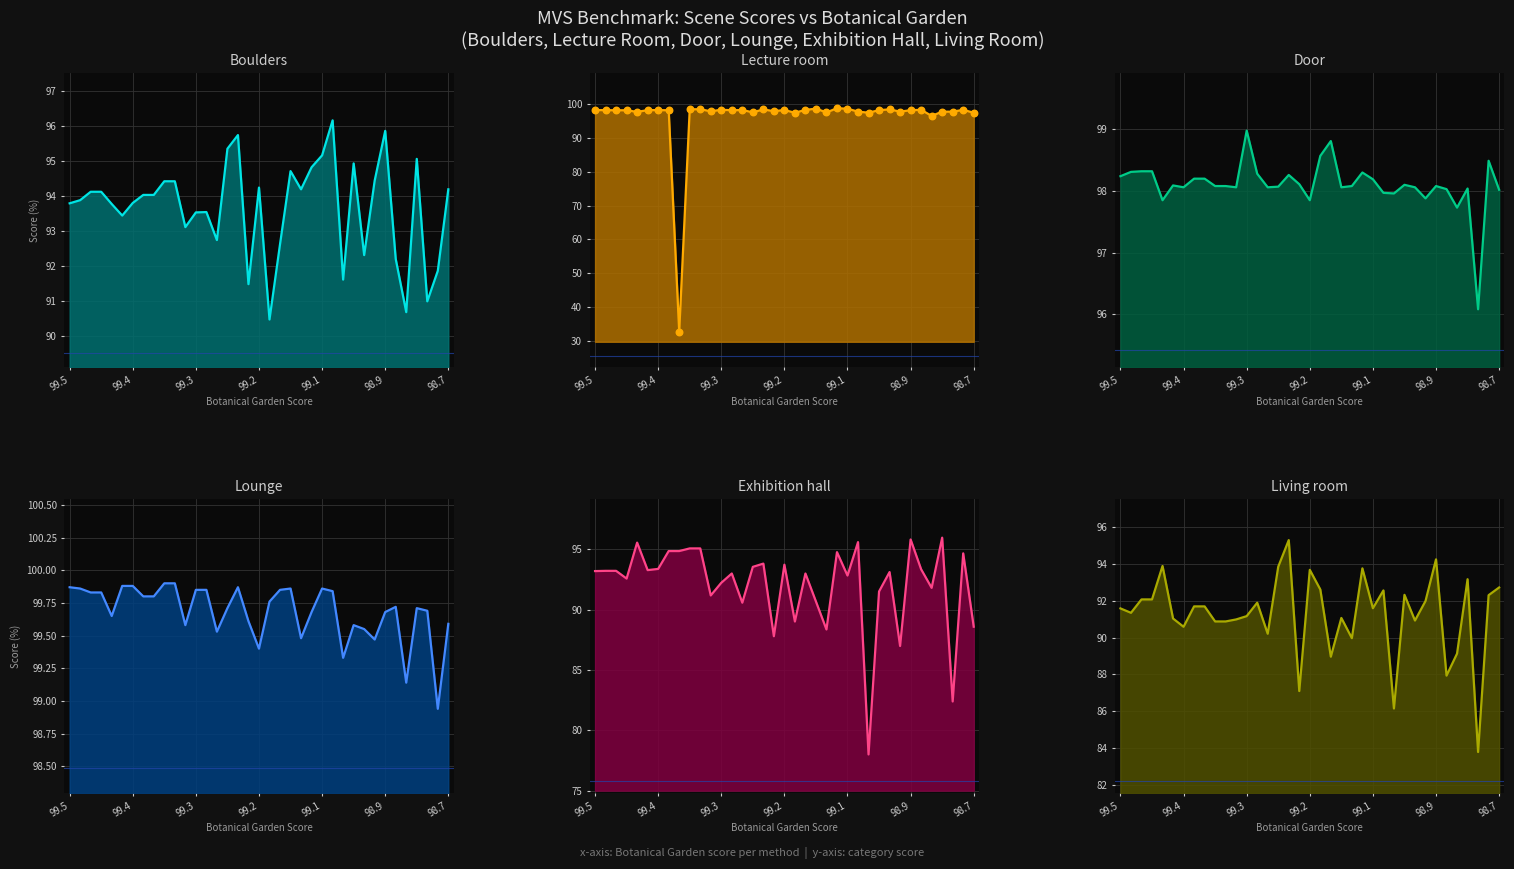

Is the value of door at 99.46 greater than the value of lecture room at 99.24?

Yes